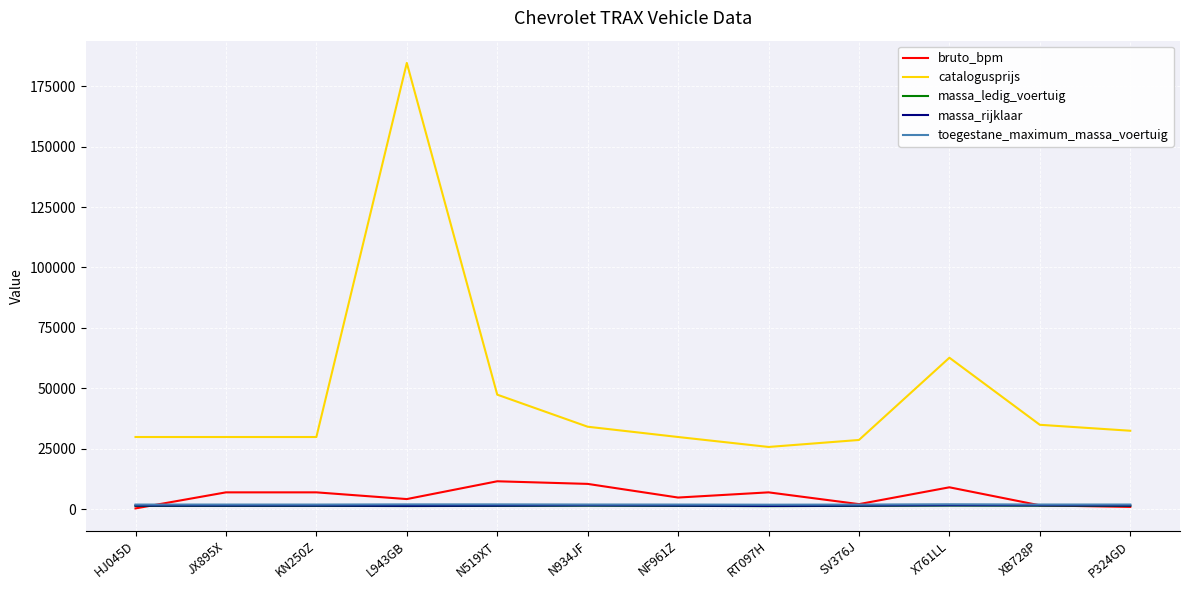

Which label corresponds to the largest value in the chart?

L943GB